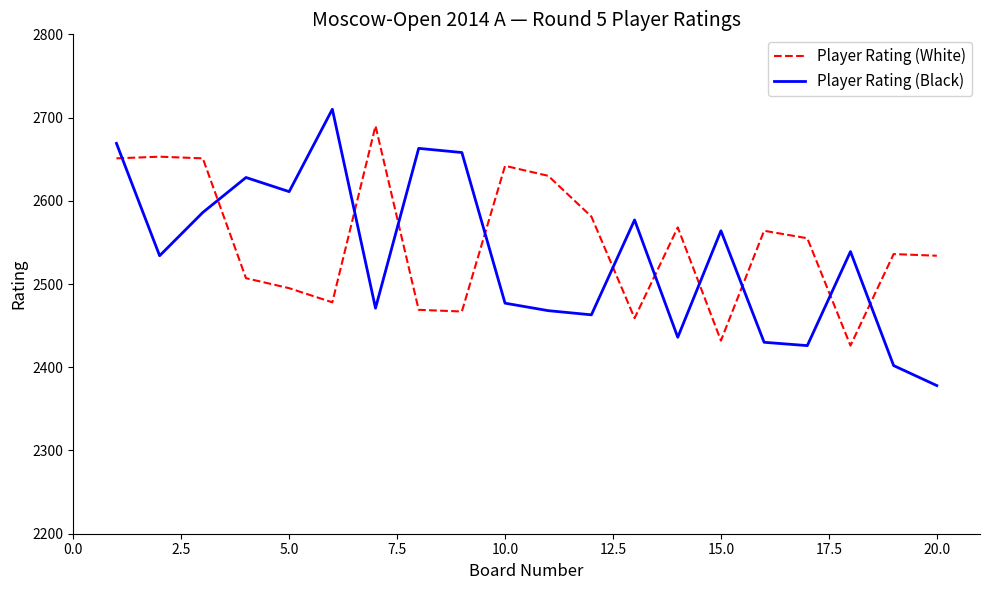

True or false: Player Rating (Black) and Player Rating (White) cross at least once.

True